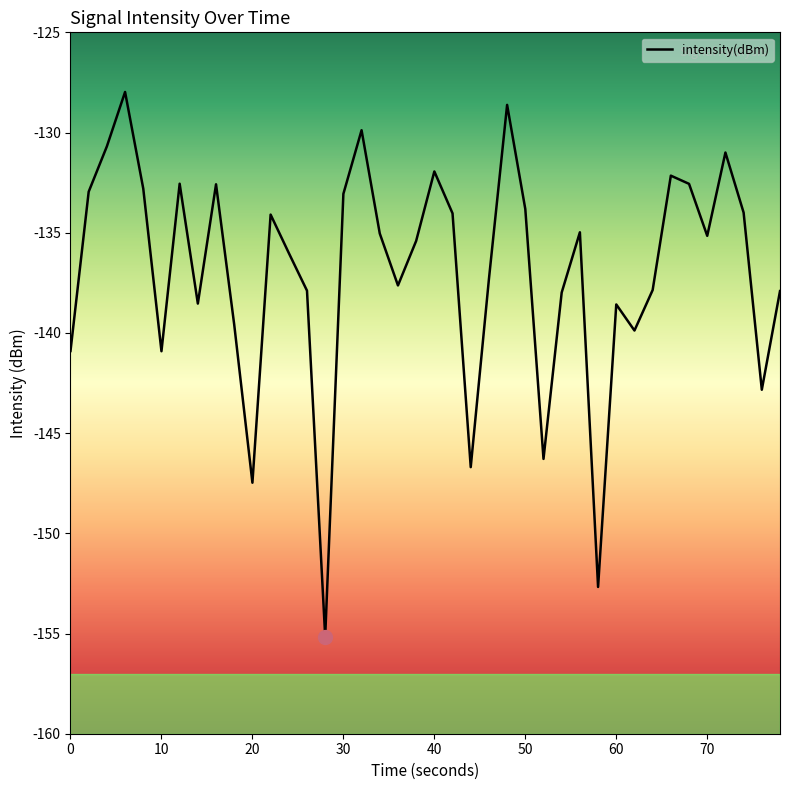

What is the difference between the maximum and minimum values?

27.2